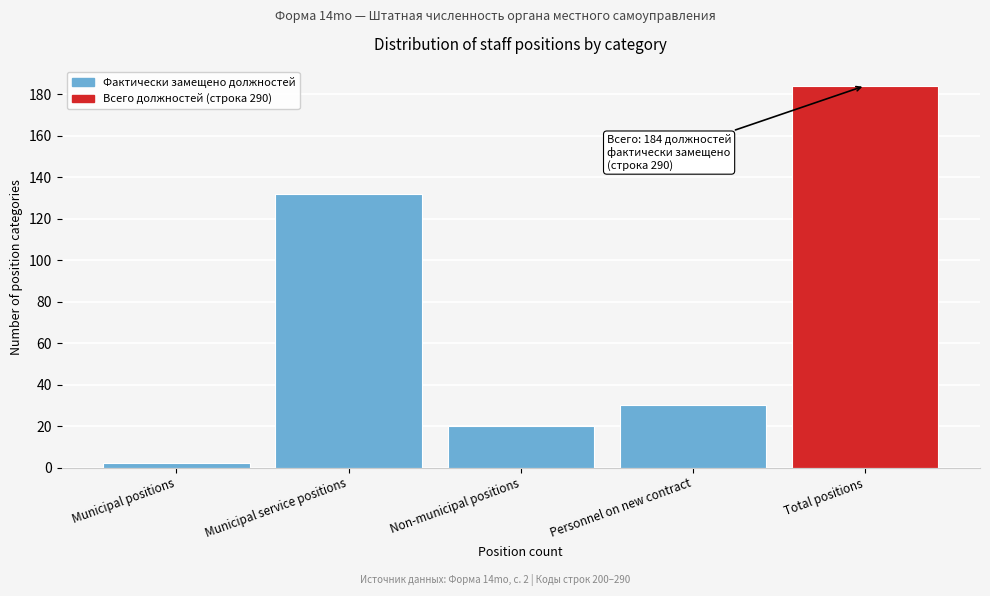

Reading left to right, transcribe all the data shown in this chart.

2	132	20	30	184